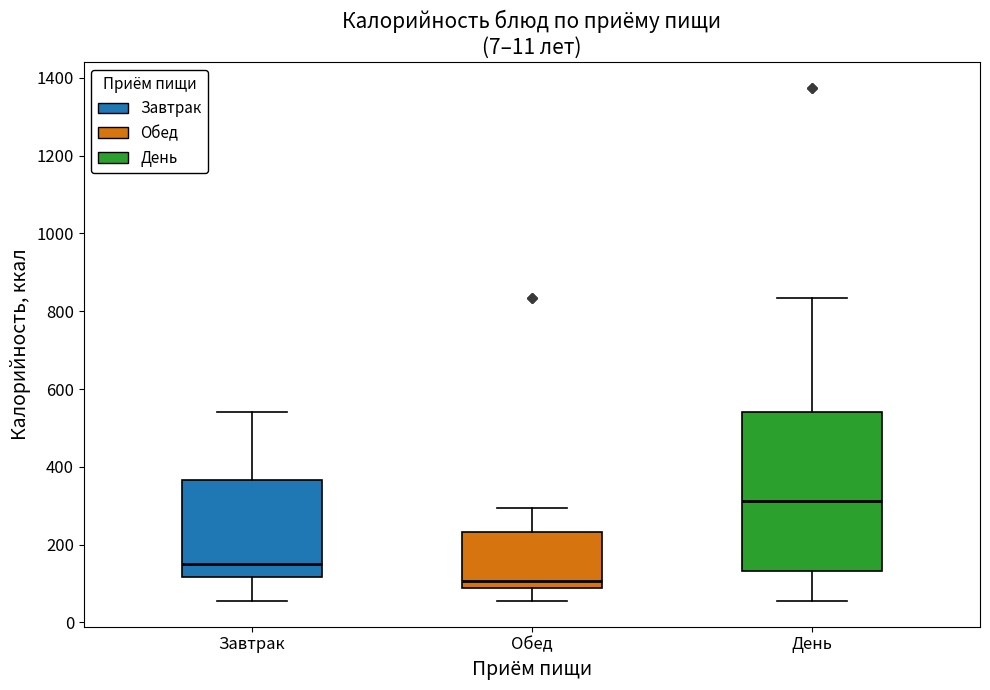

Where is the lower edge of the box for Обед on the y-axis? The values are not printed on the chart, so give them approximately, as read against the axis.

80